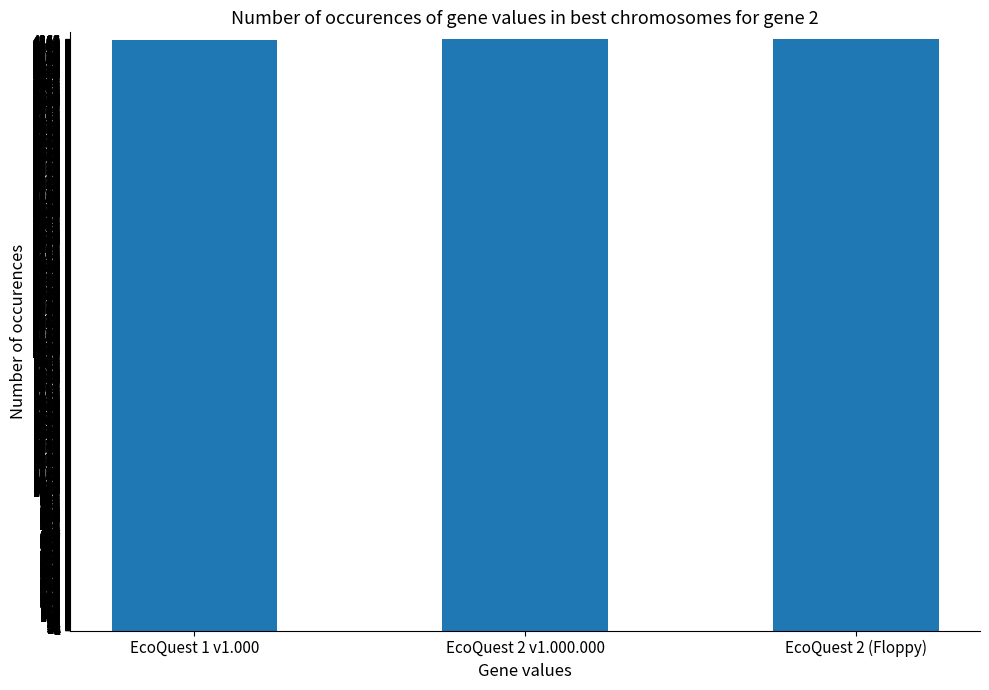

How many values are below 4264?

1